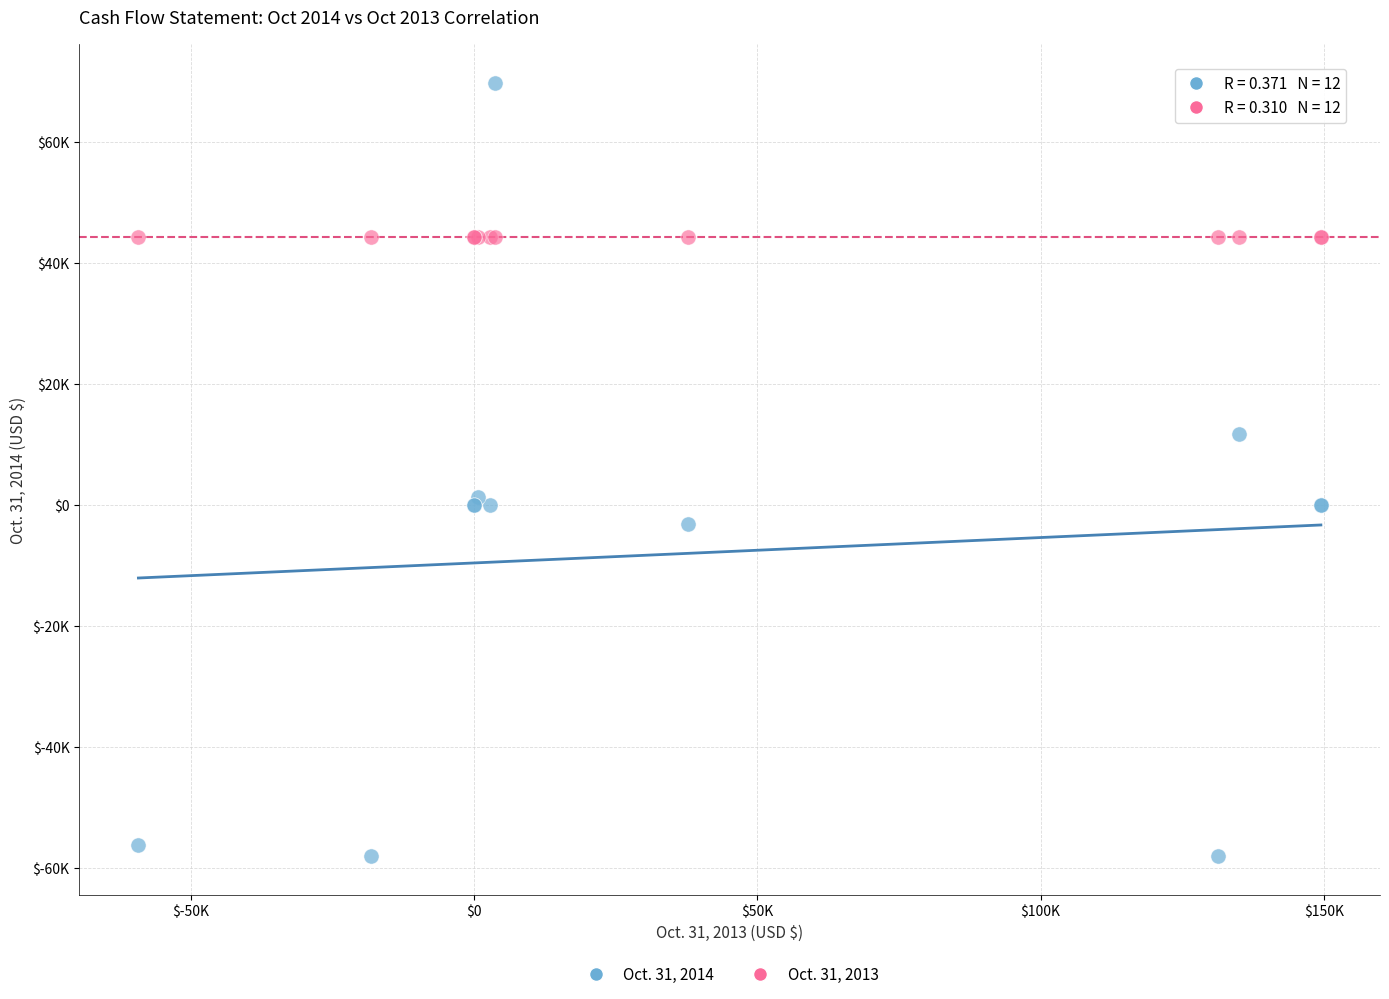

Which series reaches the maximum Y coordinate?

Oct. 31, 2014